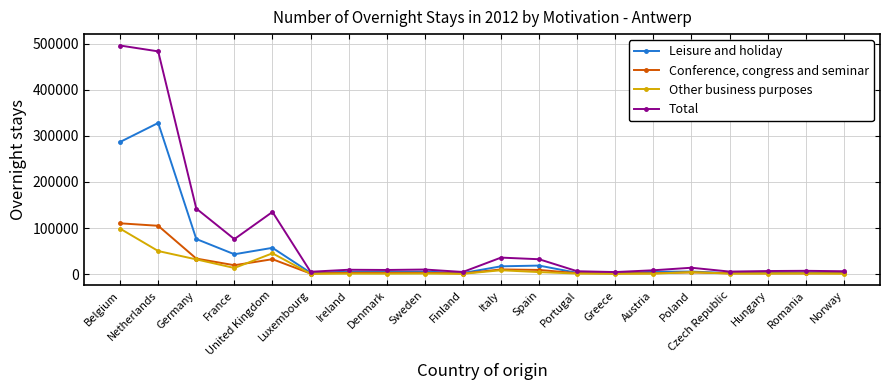

In Leisure and holiday, how many points are higher than both neighbors (excluding endpoints)?

7